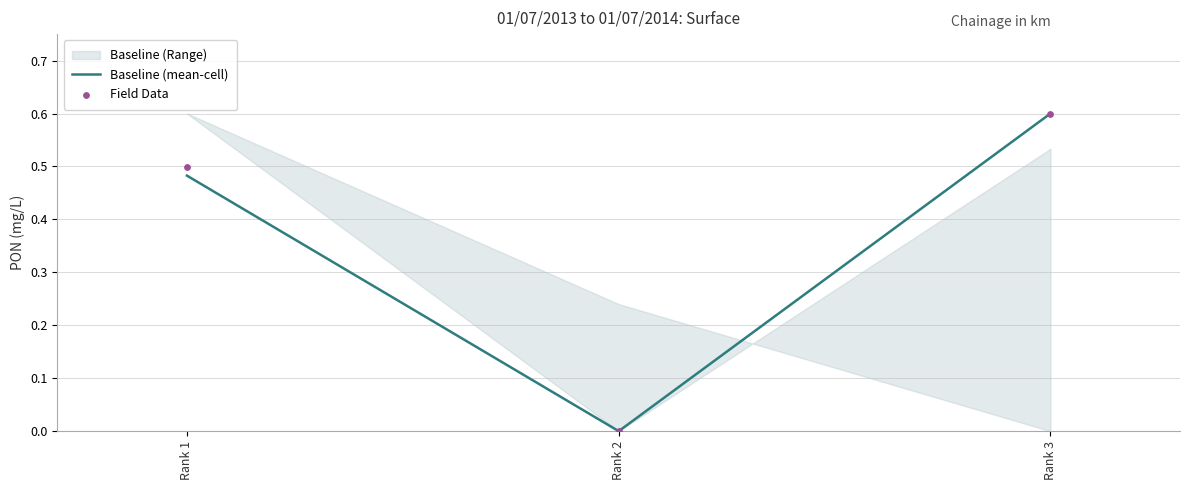

Which series has the largest total across all categories?

Field Data